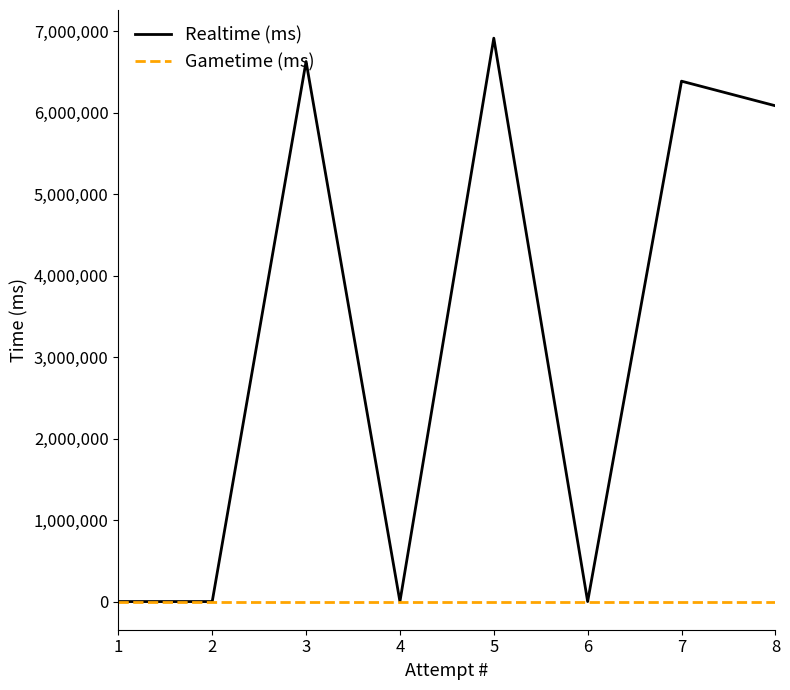

What is the maximum value for Realtime (ms)?

6912818